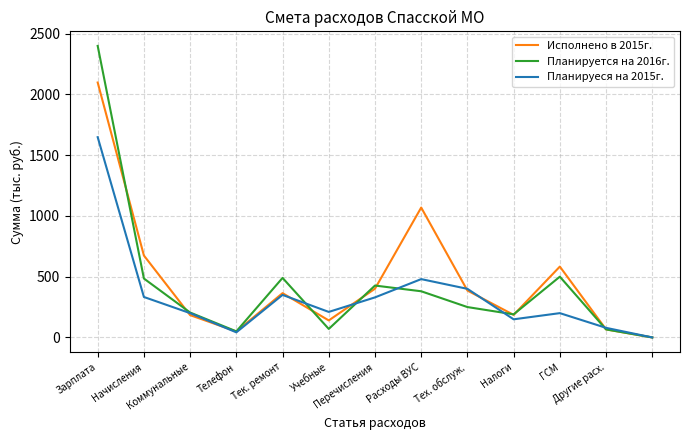

Rank the series by their maximum value, from highest to lowest.

Планируется на 2016г., Исполнено в 2015г., Планируеся на 2015г.